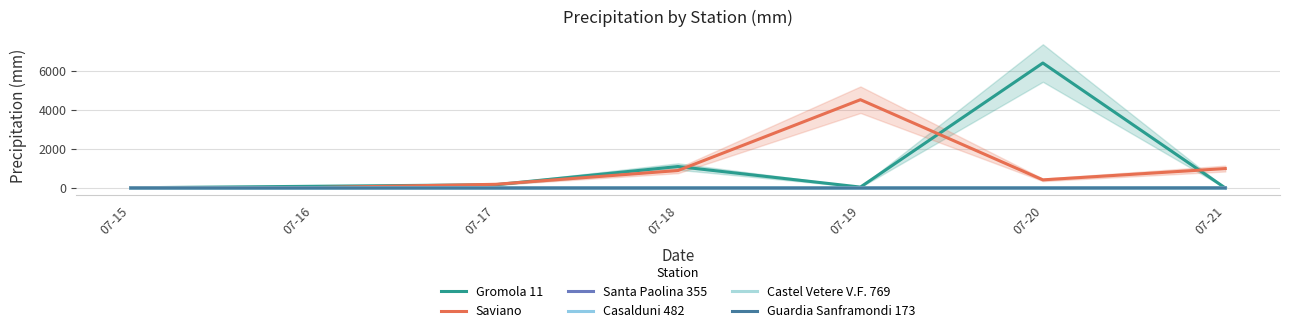

Rank the series by their maximum value, from highest to lowest.

Gromola 11, Saviano, Guardia Sanframondi 173, Santa Paolina 355, Casalduni 482, Castel Vetere V.F. 769